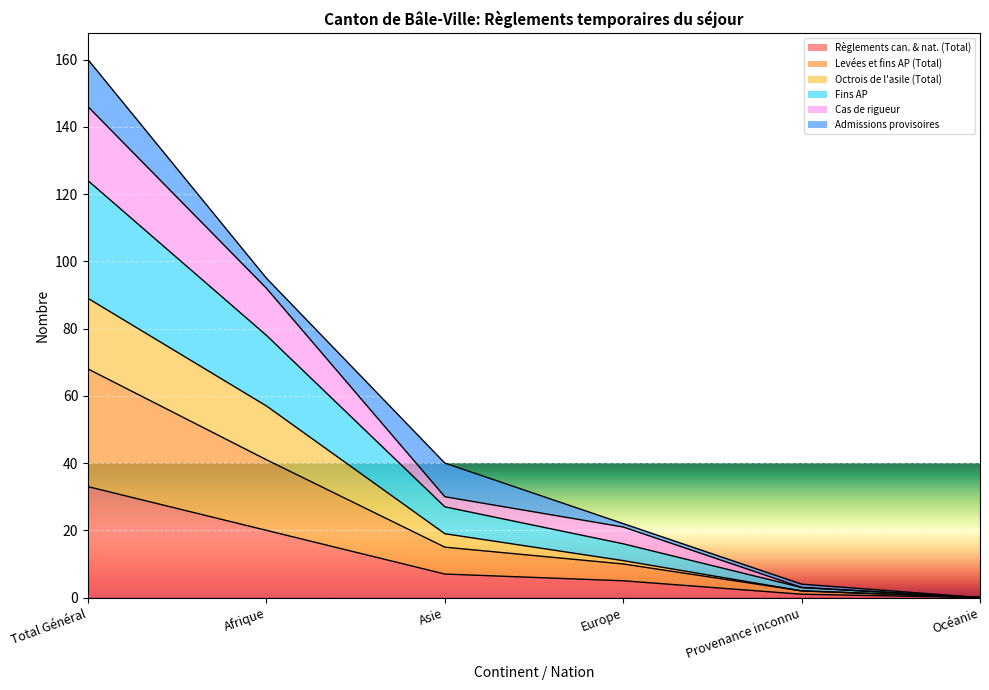

Is the value of Fins AP at Provenance inconnu greater than the value of Levées et fins AP (Total) at Europe?

No